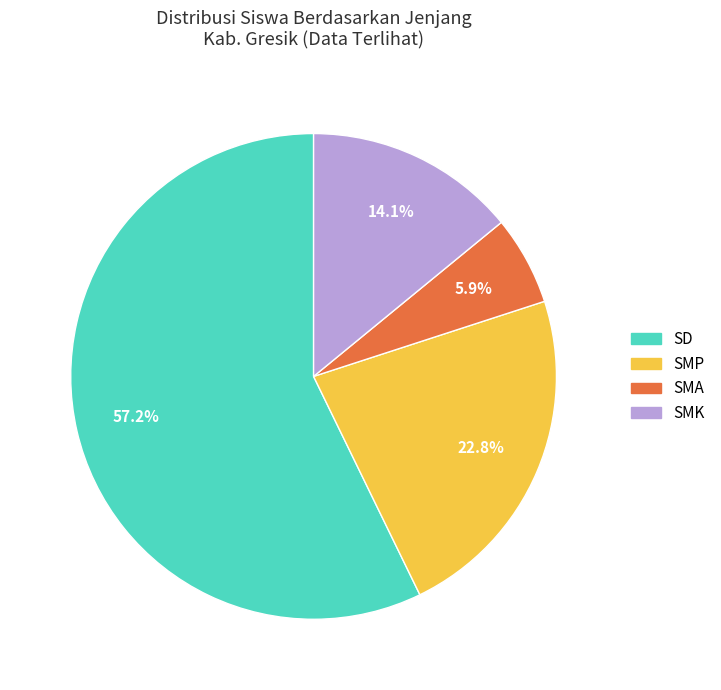

Is there a majority slice in this chart?

Yes